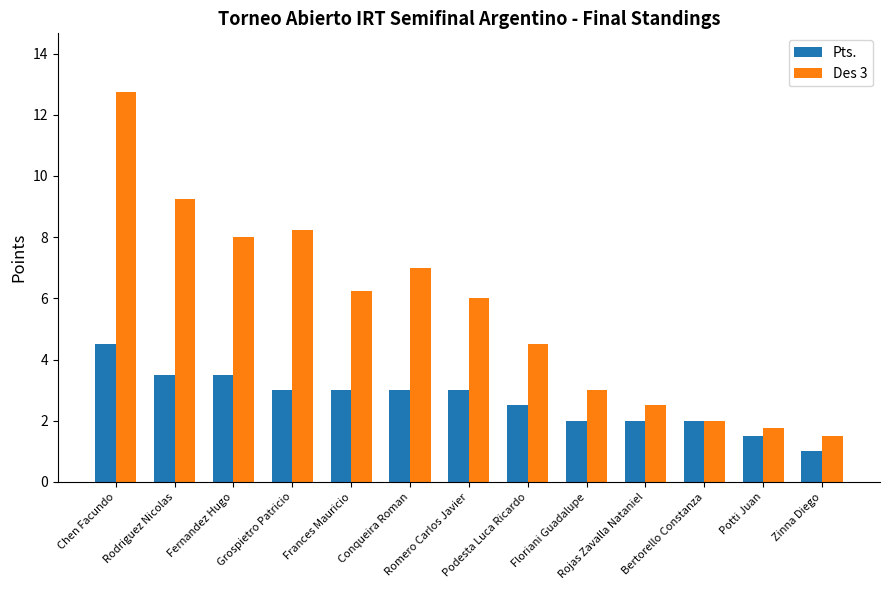

Rank the series by their average value, from lowest to highest.

Pts., Des 3